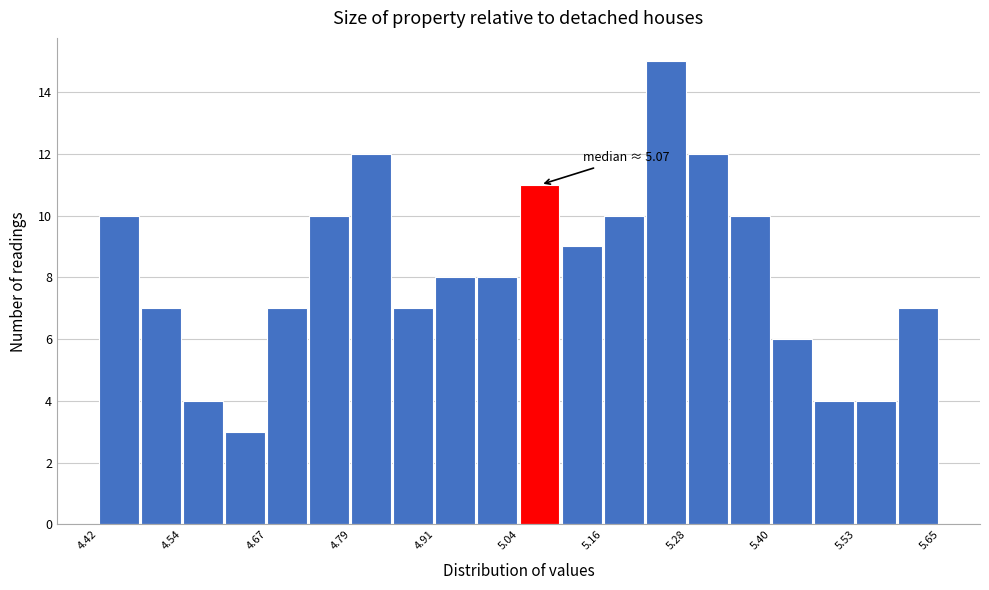

Around what value on the x-axis is the tallest bar? Give the approximate position of its centre, as read against the axis.

5.24